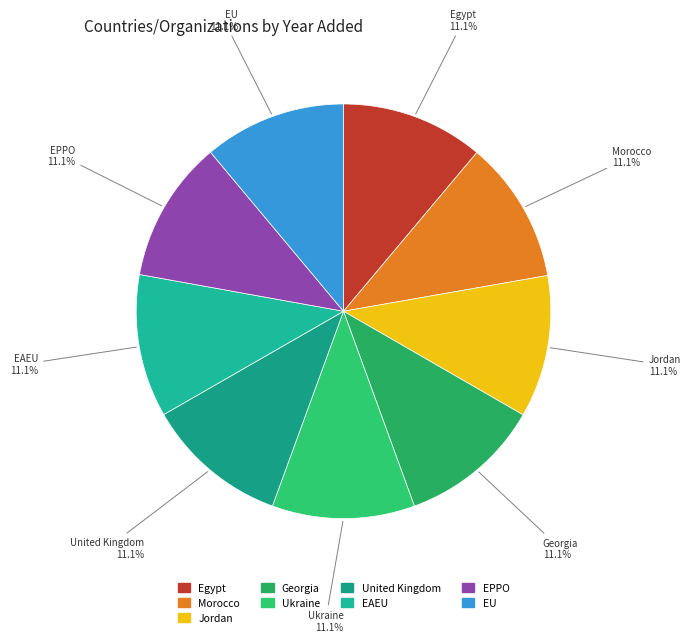

To the nearest percent, what is the combined percentage of United Kingdom and Egypt?

22%